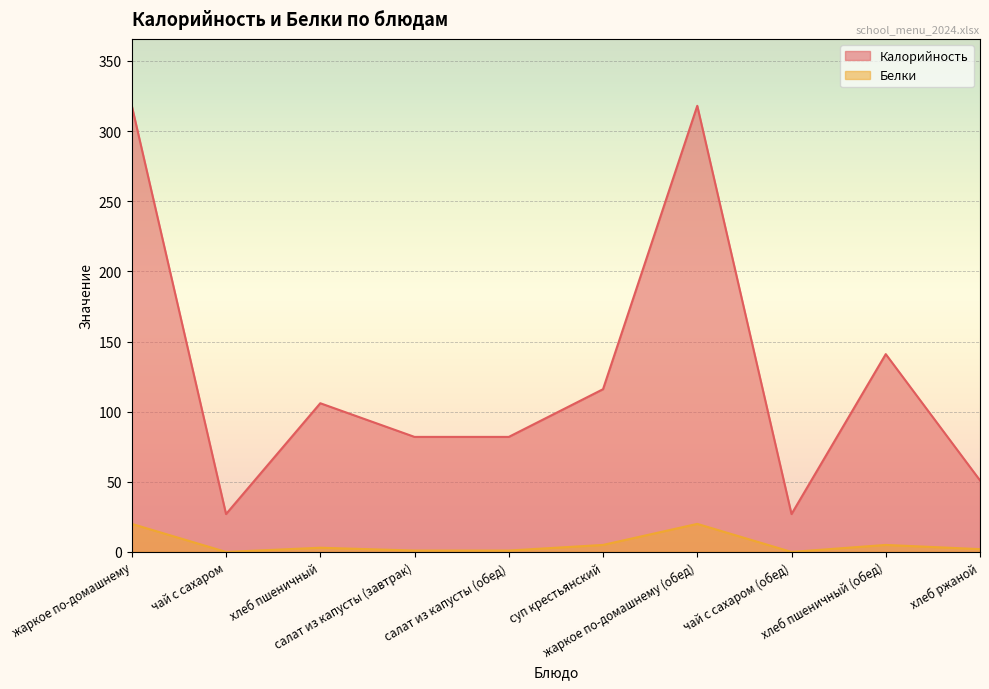

What is the sum of all Белки values?

57